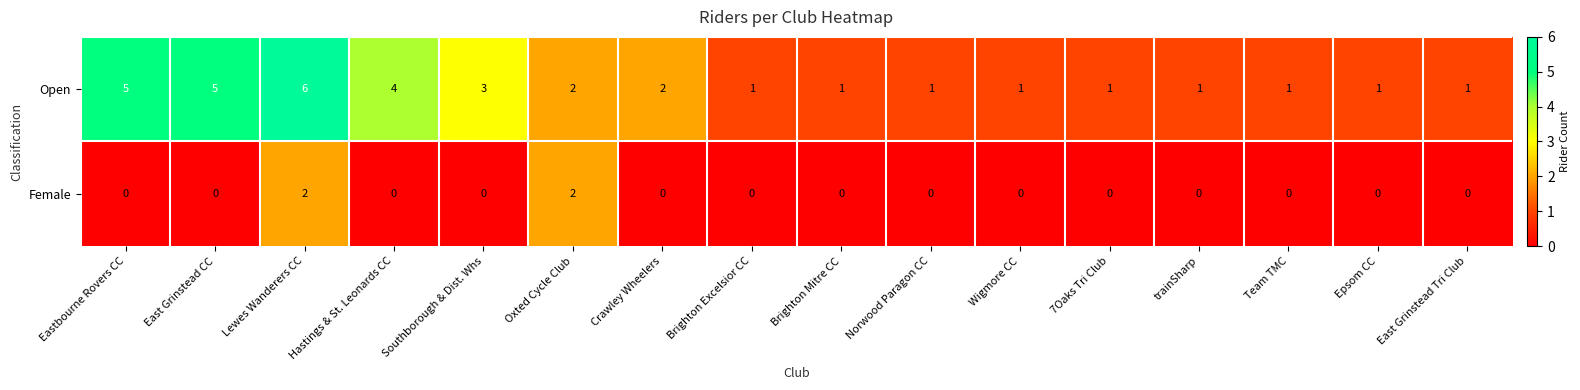

How many categories are shown in the chart?

16